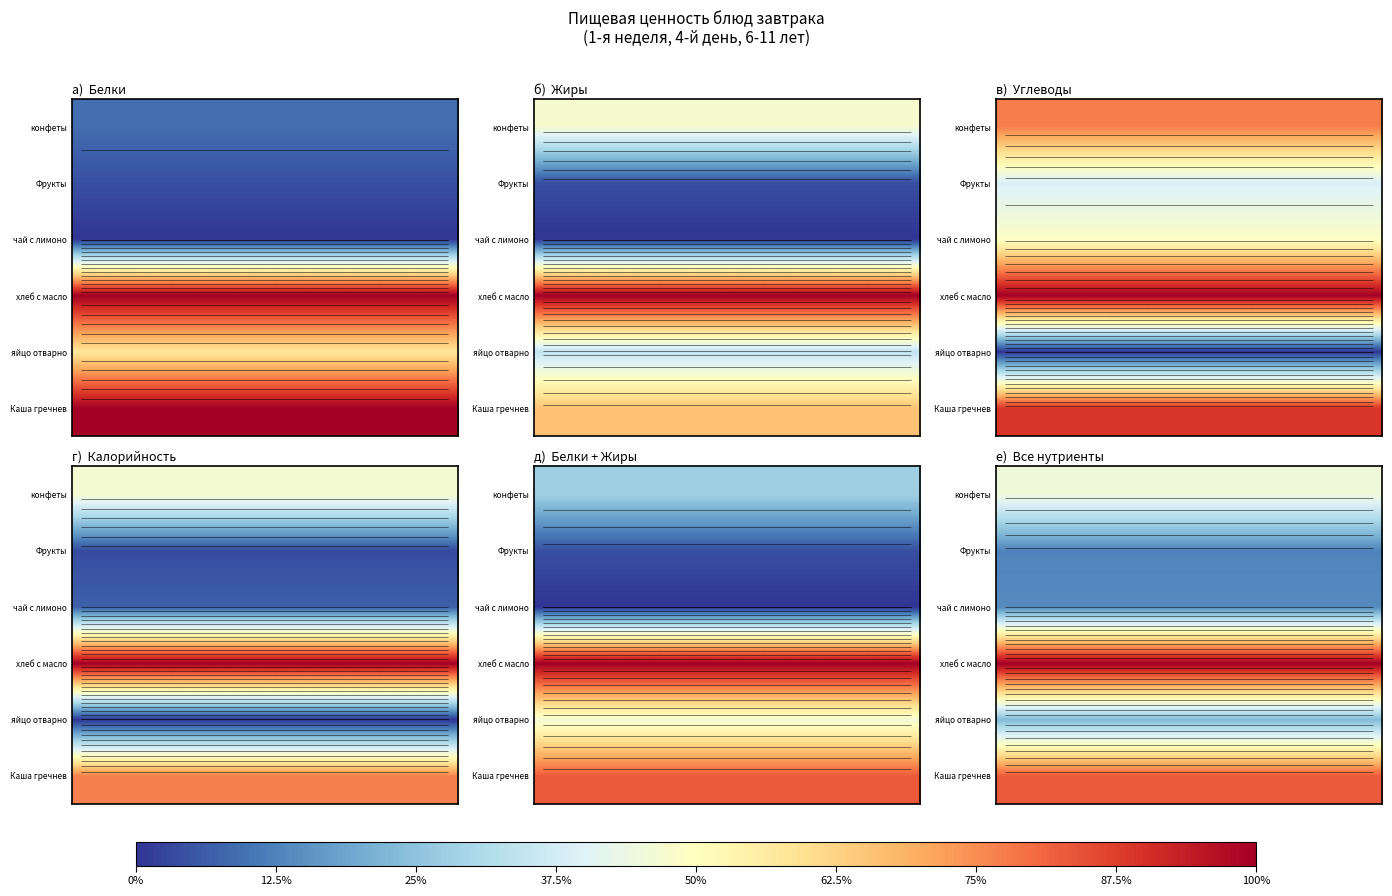

What is the maximum value shown in the chart?

1.0